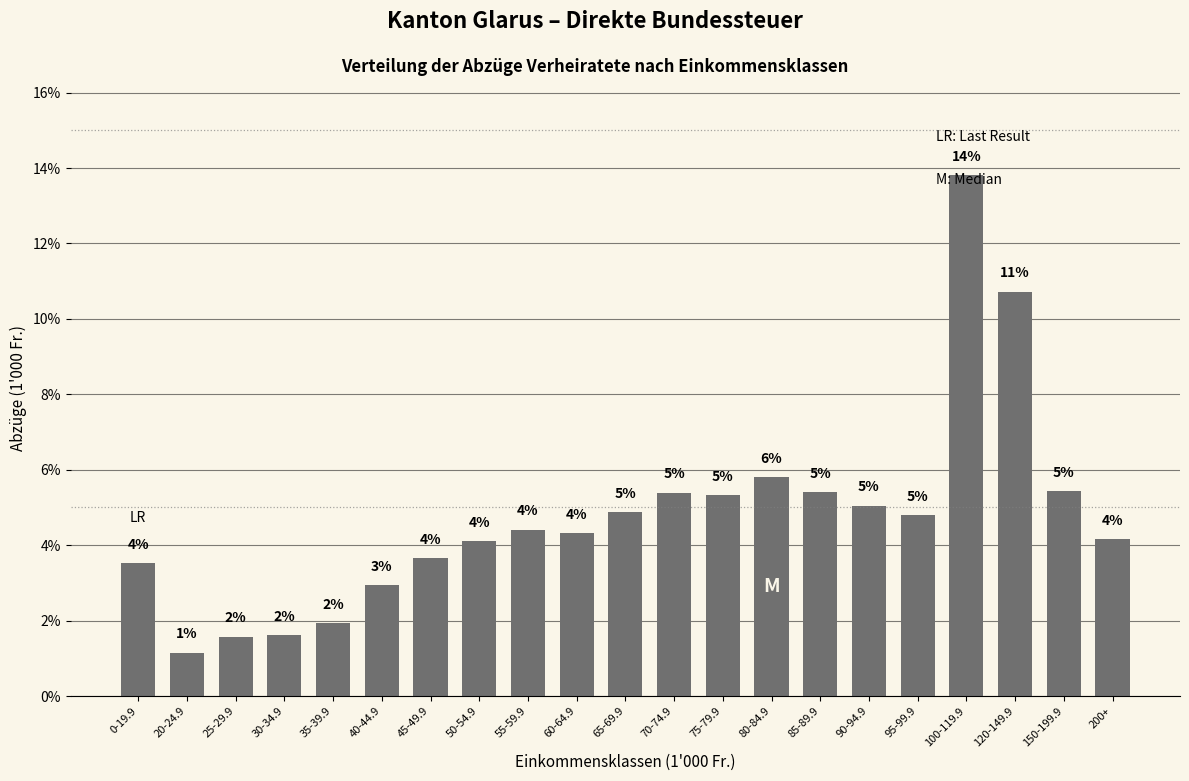

How many bars are there in total?

21